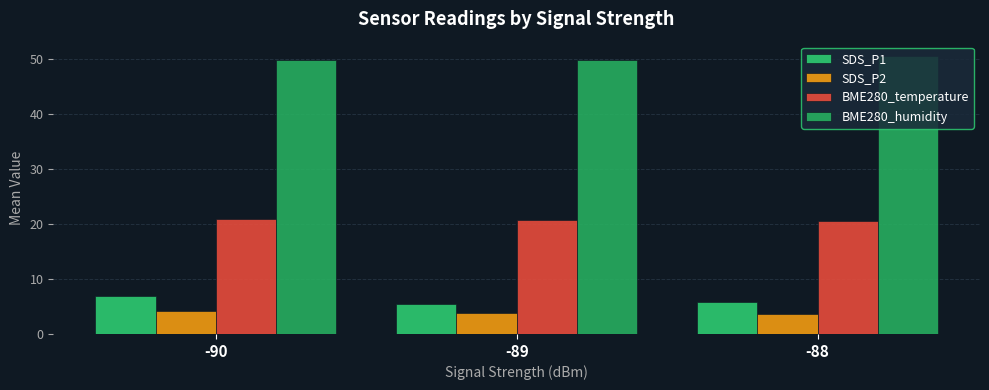

The BME280_temperature series shows 9.3 at -89. True or false?

False